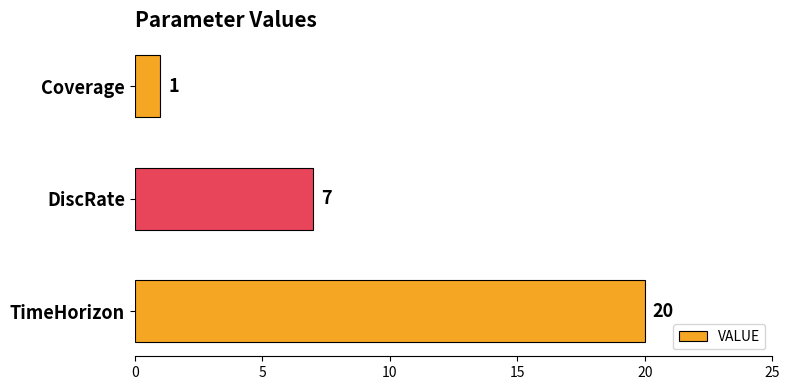

What is the average value?

9